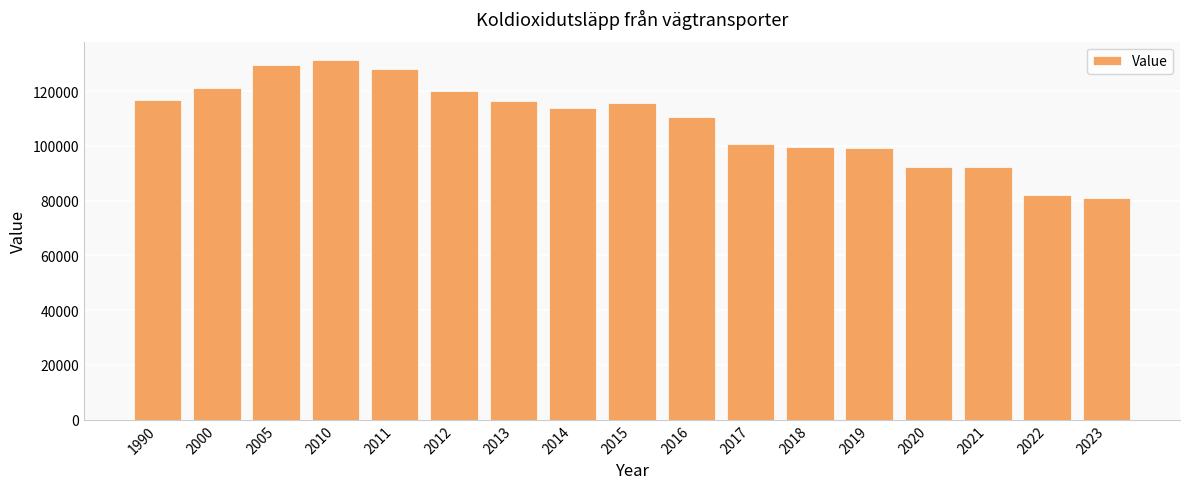

What is the difference between the maximum and minimum values?

50444